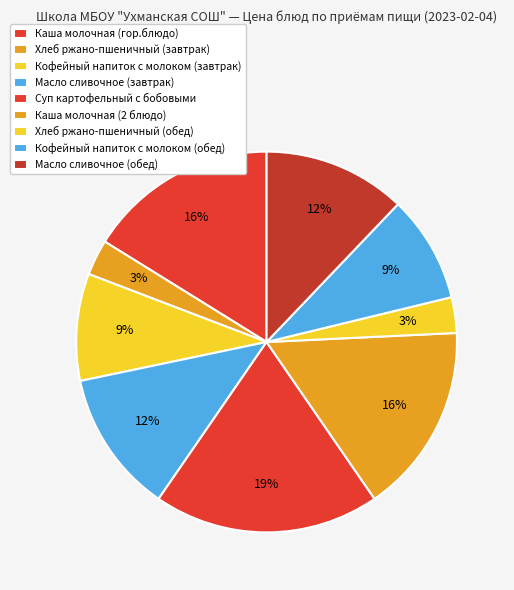

To the nearest percent, what is the difference between the largest and smallest slice percentages?

16%